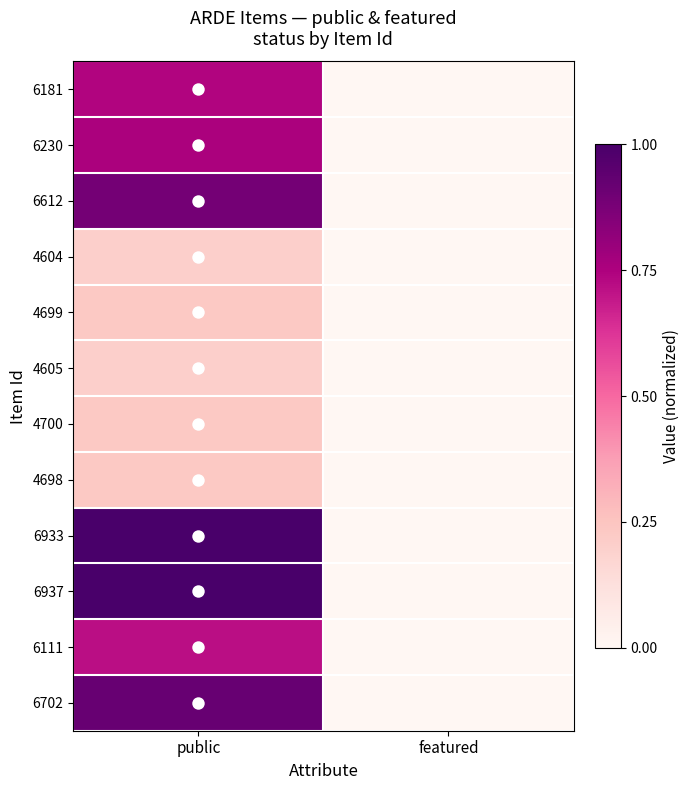

Which series changed the most between public and featured?

6937